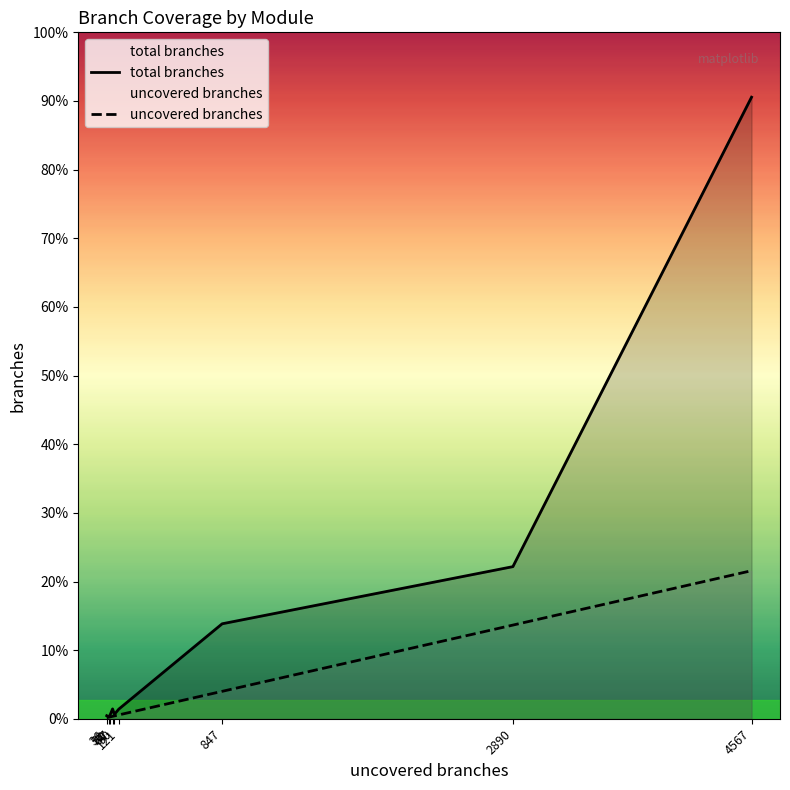

What are all the series names shown in the legend?

uncovered branches, total branches